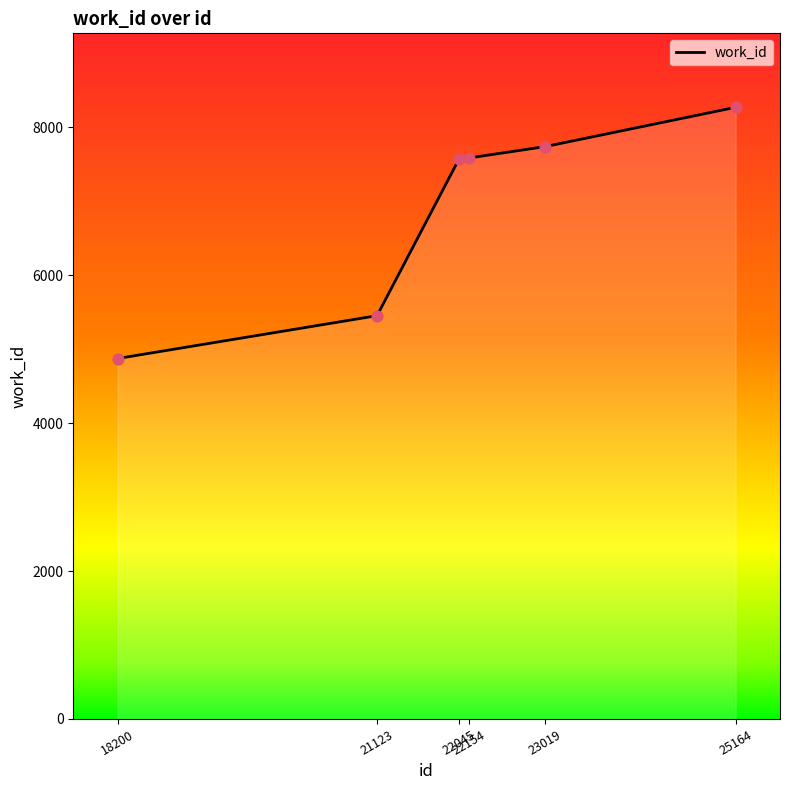

Approximately how many times larger is the value at 23019 compared to 18200?

1.6